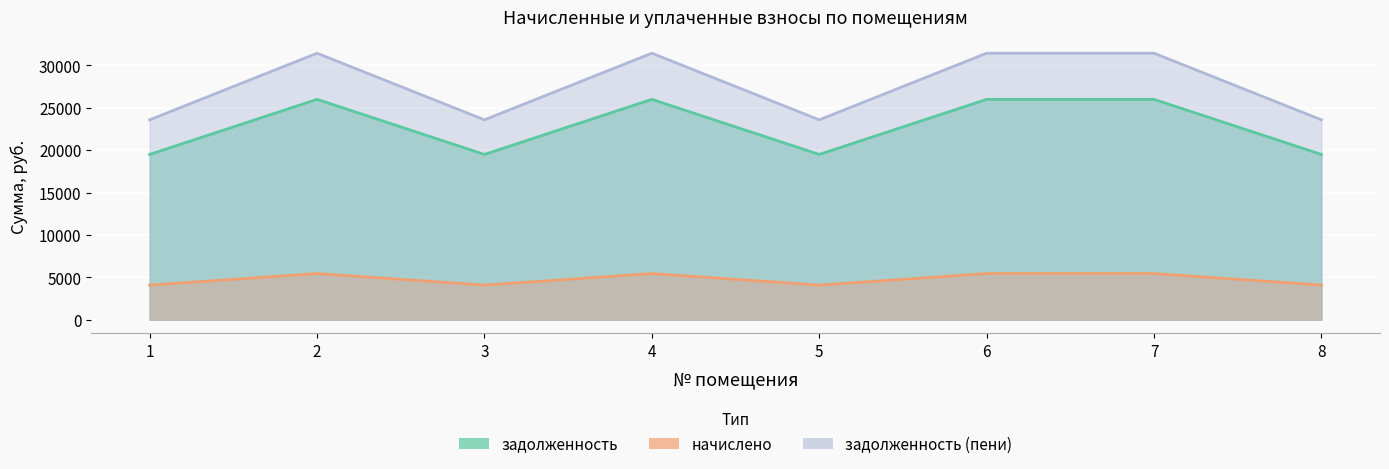

Where is the first local maximum for начислено?

2